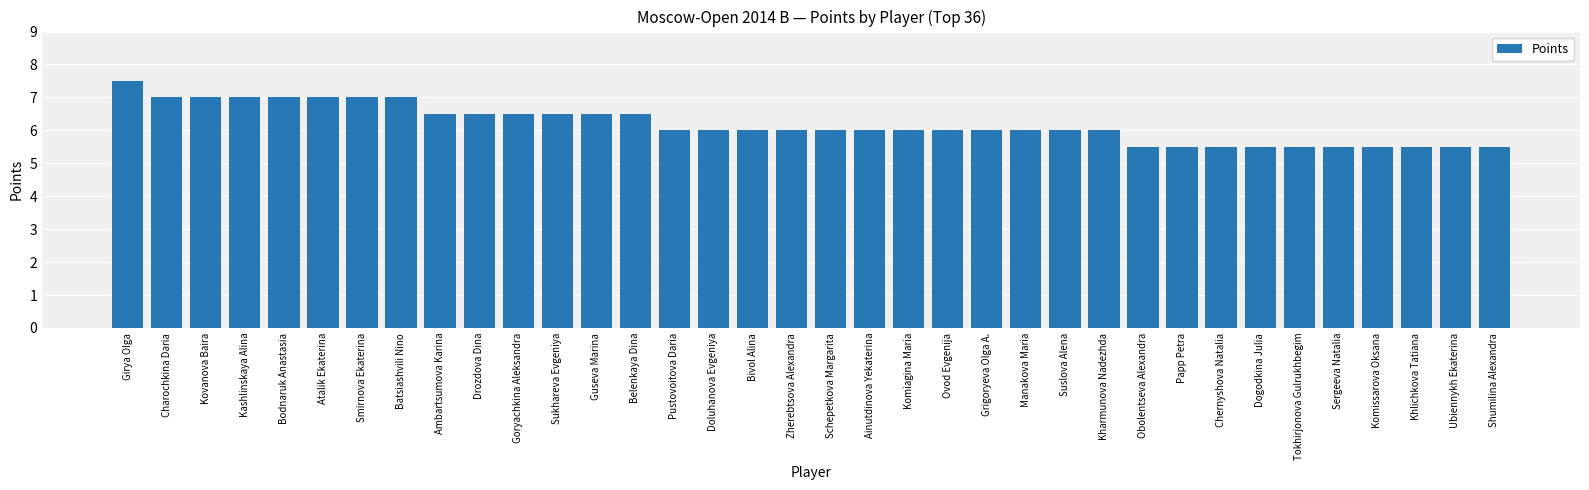

Reading left to right, extract all data points from this chart.

7.5	7.0	7.0	7.0	7.0	7.0	7.0	7.0	6.5	6.5	6.5	6.5	6.5	6.5	6.0	6.0	6.0	6.0	6.0	6.0	6.0	6.0	6.0	6.0	6.0	6.0	5.5	5.5	5.5	5.5	5.5	5.5	5.5	5.5	5.5	5.5